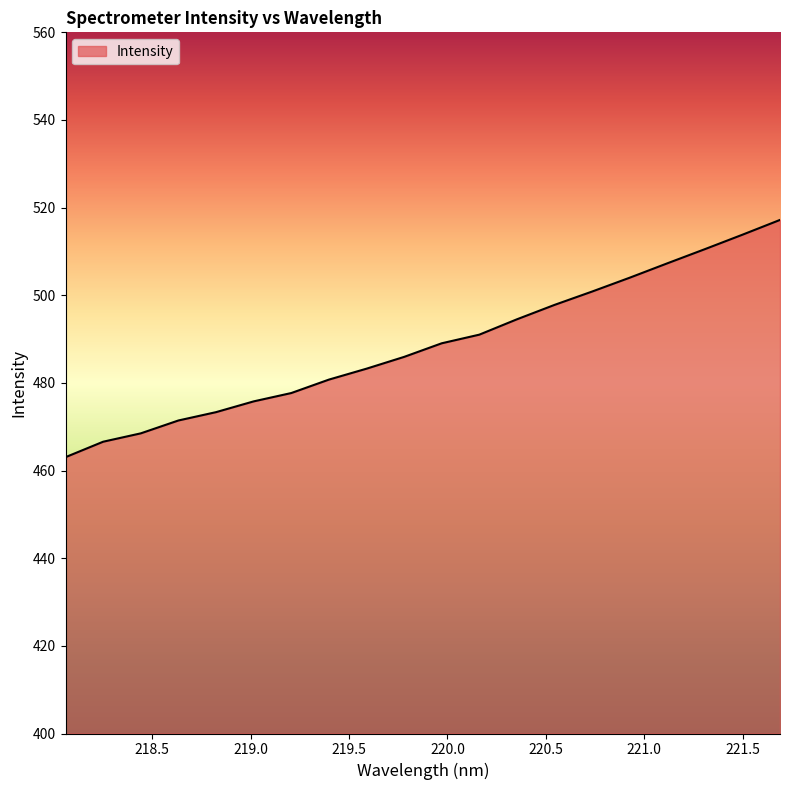

What is the minimum value shown in the chart?

463.1